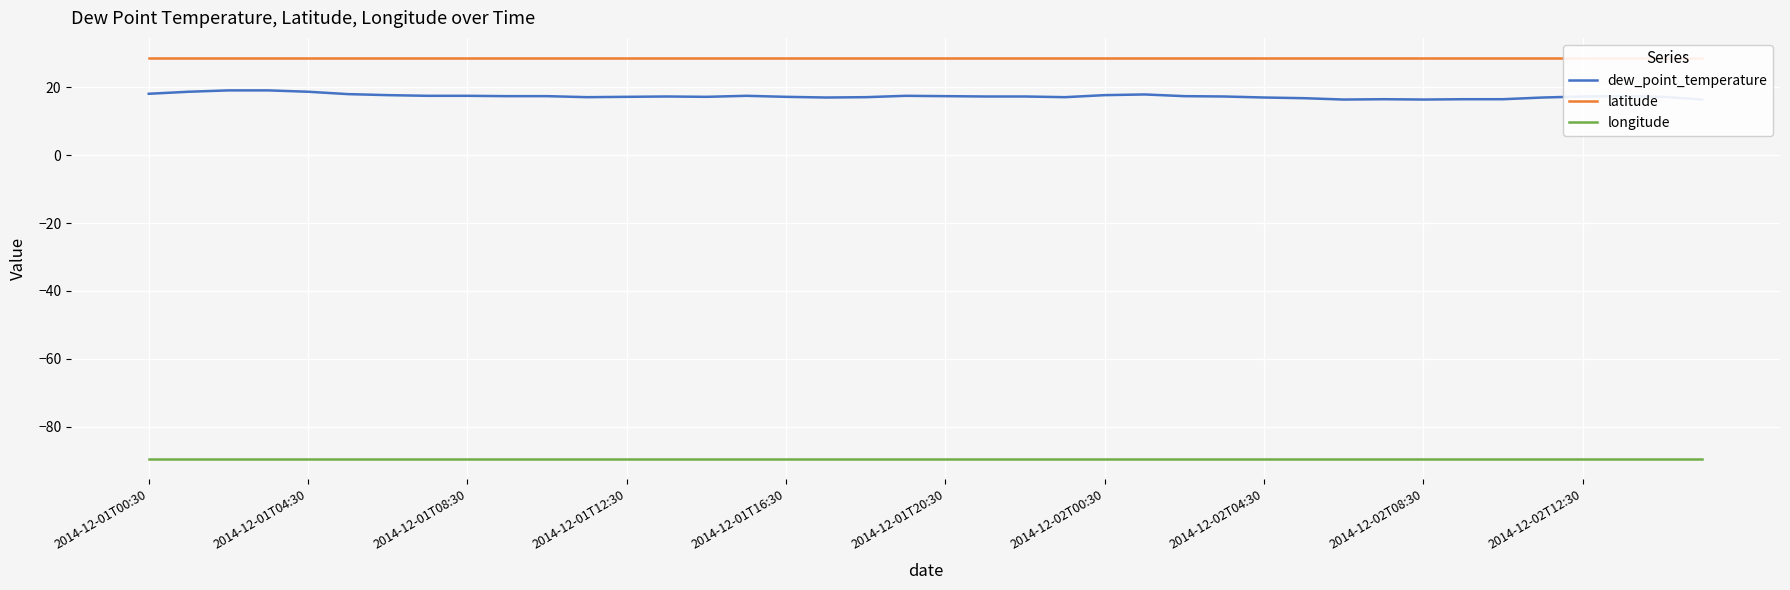

True or false: dew_point_temperature and latitude intersect in this chart.

False